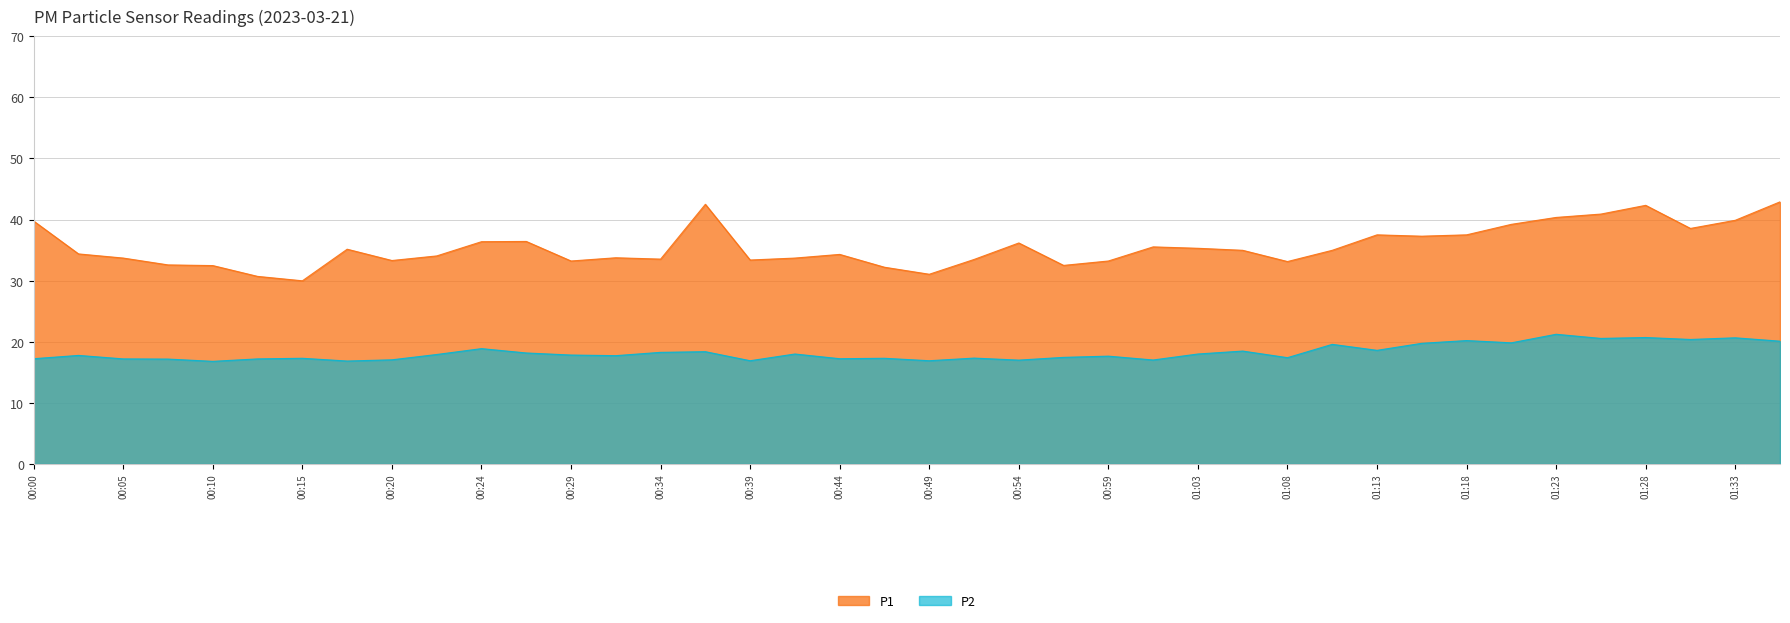

Reading right to left, transcribe all the data shown in this chart.

P1: 01:35=42.9	01:33=39.9	01:30=38.5	01:28=42.3	01:26=40.9	01:23=40.4	01:21=39.2	01:18=37.5	01:16=37.3	01:13=37.5	01:11=35.0	01:08=33.1	01:06=35.0	01:03=35.3	01:01=35.5	00:59=33.2	00:56=32.5	00:54=36.2	00:51=33.5	00:49=31.1	00:46=32.2	00:44=34.3	00:42=33.7	00:39=33.4	00:37=42.5	00:34=33.5	00:32=33.8	00:29=33.2	00:27=36.4	00:24=36.4	00:22=34.0	00:20=33.3	00:17=35.1	00:15=30.0	00:12=30.7	00:10=32.5	00:07=32.6	00:05=33.7	00:03=34.4	00:00=39.8
P2: 01:35=20.1	01:33=20.6	01:30=20.4	01:28=20.7	01:26=20.6	01:23=21.2	01:21=19.8	01:18=20.2	01:16=19.8	01:13=18.6	01:11=19.6	01:08=17.4	01:06=18.5	01:03=18.0	01:01=17.0	00:59=17.6	00:56=17.4	00:54=17.0	00:51=17.3	00:49=16.9	00:46=17.3	00:44=17.2	00:42=18.0	00:39=16.9	00:37=18.4	00:34=18.3	00:32=17.7	00:29=17.8	00:27=18.2	00:24=18.9	00:22=17.9	00:20=17.1	00:17=16.9	00:15=17.3	00:12=17.2	00:10=16.8	00:07=17.2	00:05=17.2	00:03=17.8	00:00=17.2